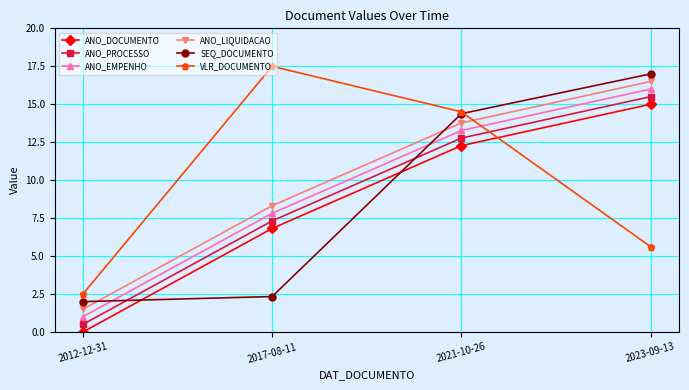

What is the highest value of the ANO_PROCESSO series?

15.5